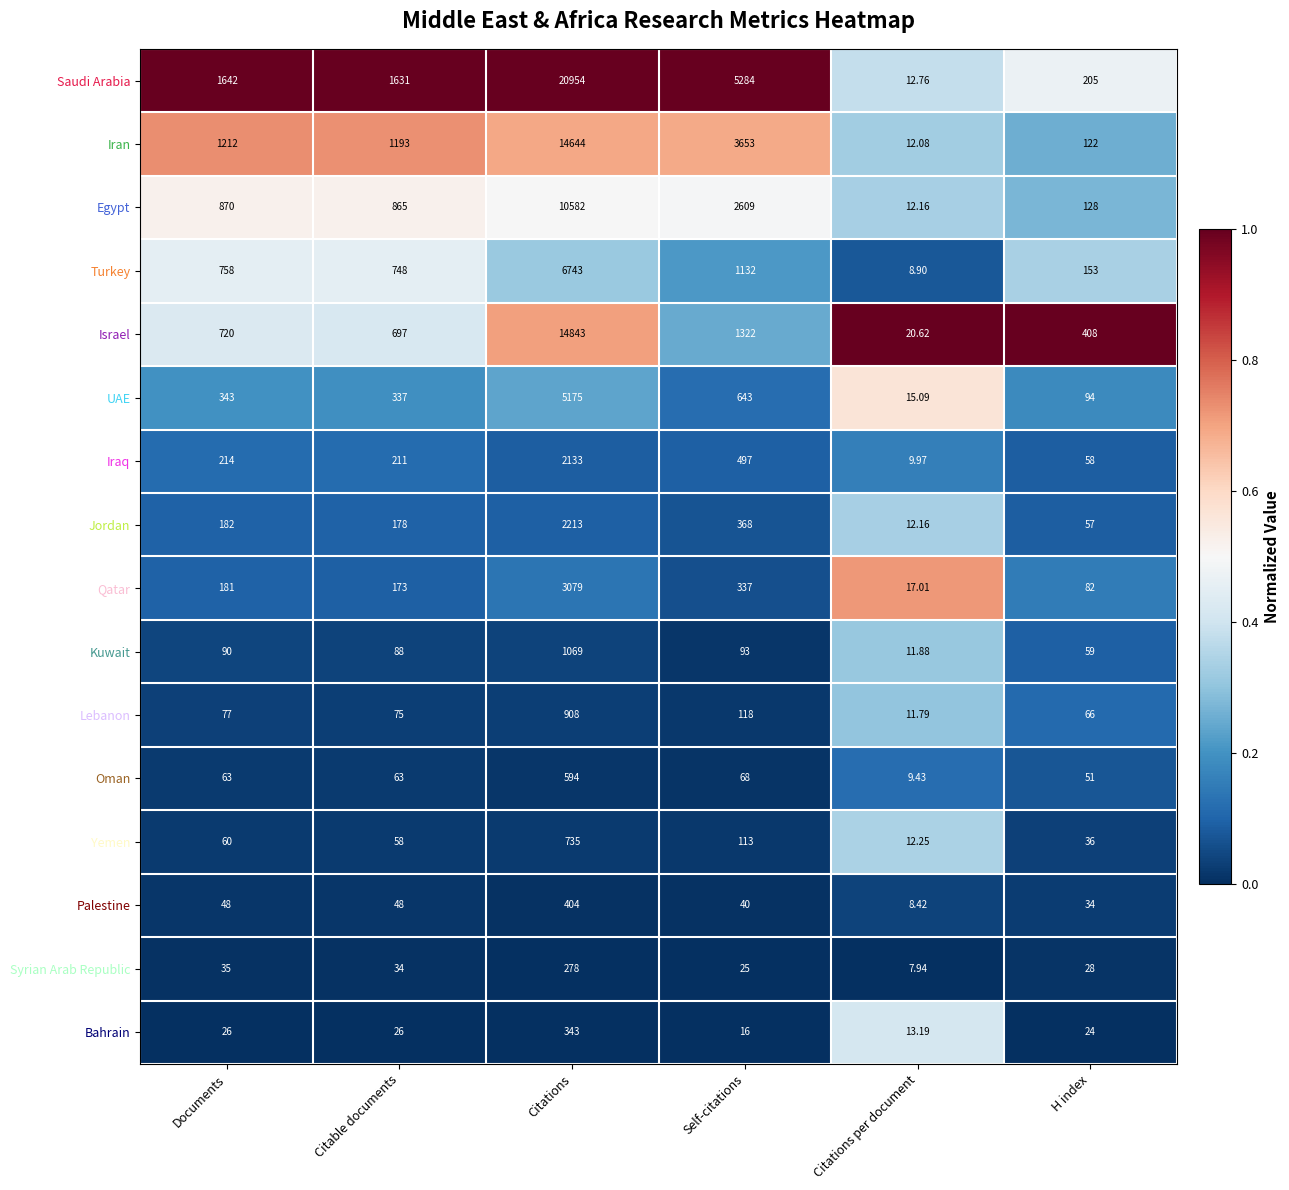

Rank the categories by Iraq value from highest to lowest.

Citations, Self-citations, Documents, Citable documents, H index, Citations per document